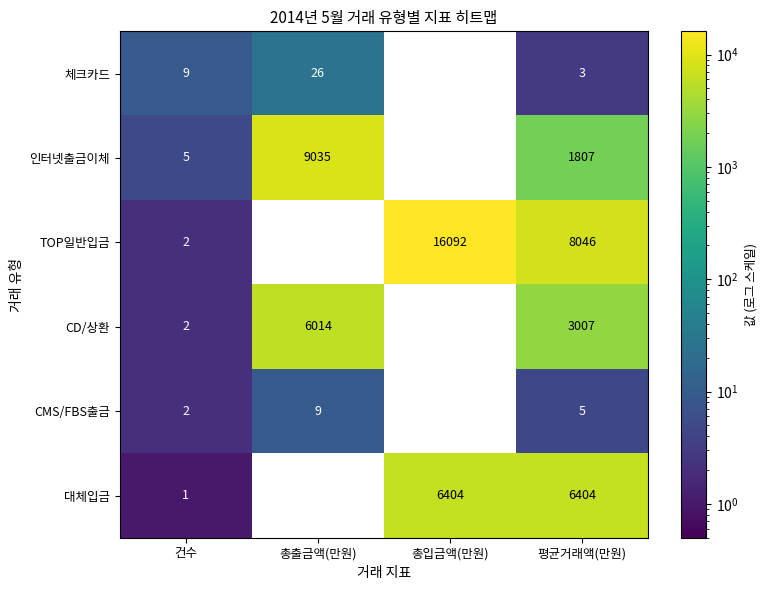

What is the difference between the highest and lowest values at 건수?

8